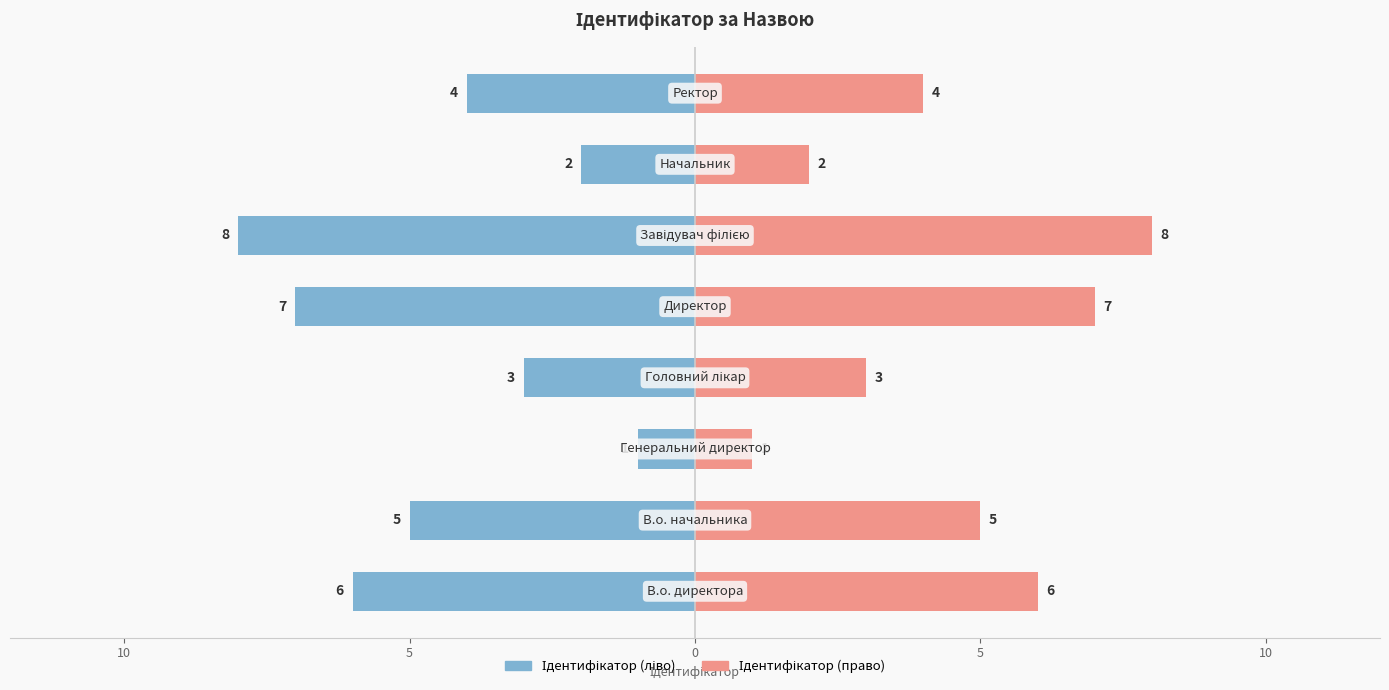

Count the number of data series in this chart.

2